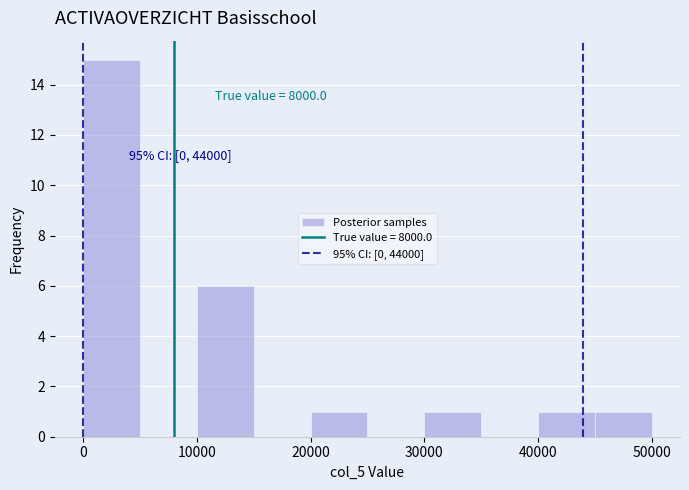

Over which range of the x-axis is the bar tallest?

0 to 5000